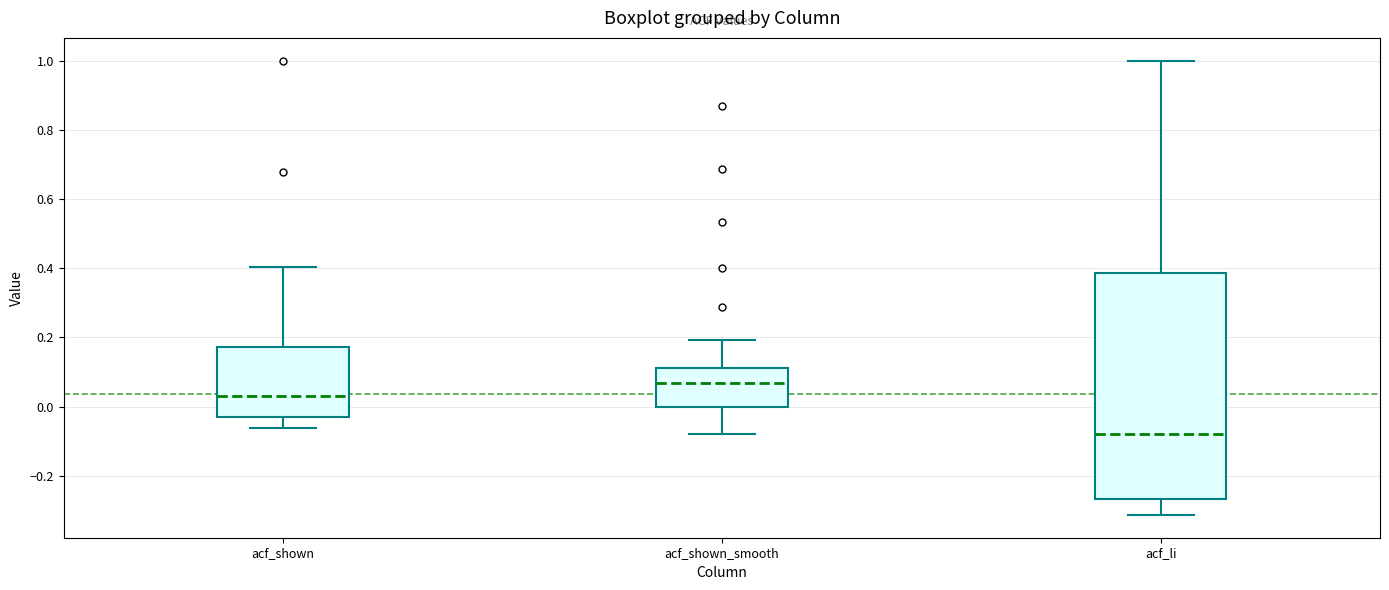

Reading left to right, read every box against the y-axis: the position of its median line, the range the box covers, and the ends of its whiskers. The values are not printed on the chart, so give them approximately, as read against the axis.

acf_shown: median 0.04, box -0.02 to 0.18, whiskers -0.06 to 0.40
acf_shown_smooth: median 0.06, box 0.00 to 0.12, whiskers -0.08 to 0.20
acf_li: median -0.08, box -0.26 to 0.38, whiskers -0.32 to 1.00